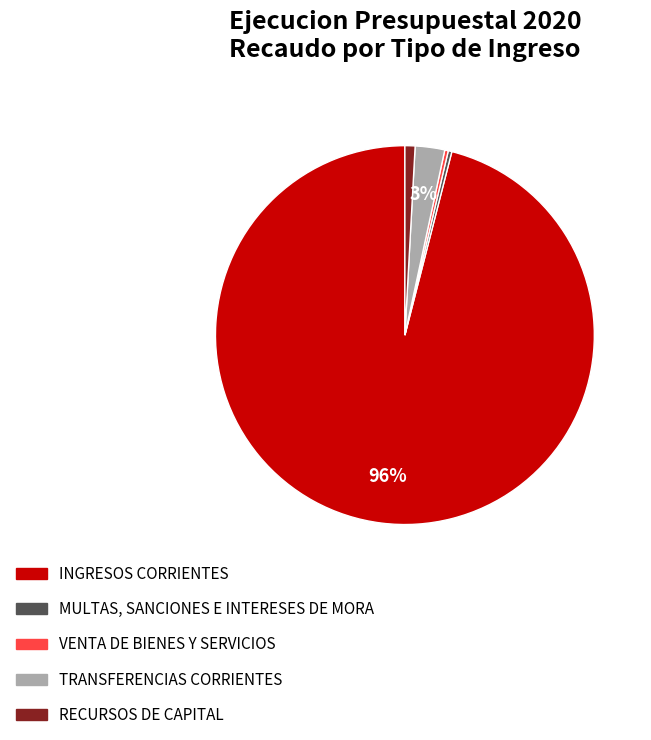

Count the number of slices in the pie.

5